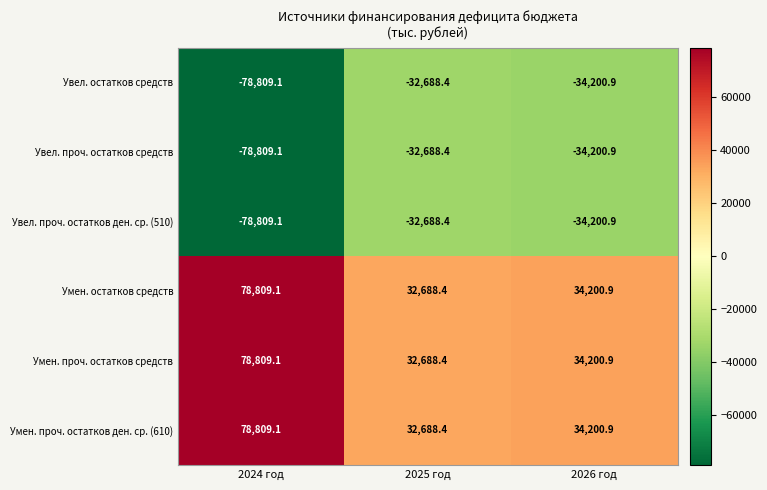

The Увел. остатков средств series shows -78809.1 at 2024 год. True or false?

True